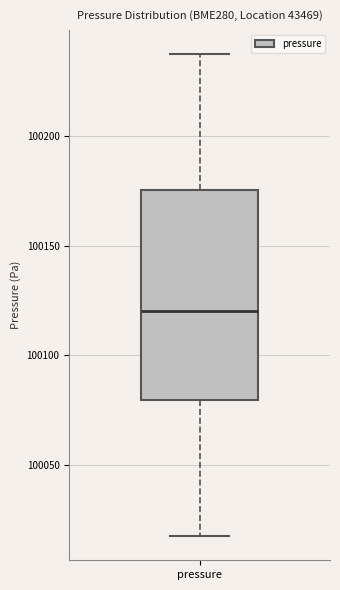

Read this box plot against the y-axis: the position of the median line, the range covered by the box, and the ends of both whiskers. The values are not printed on the chart, so give them approximately, as read against the axis.

median 100120, box 100080 to 100175, whiskers 100015 to 100240